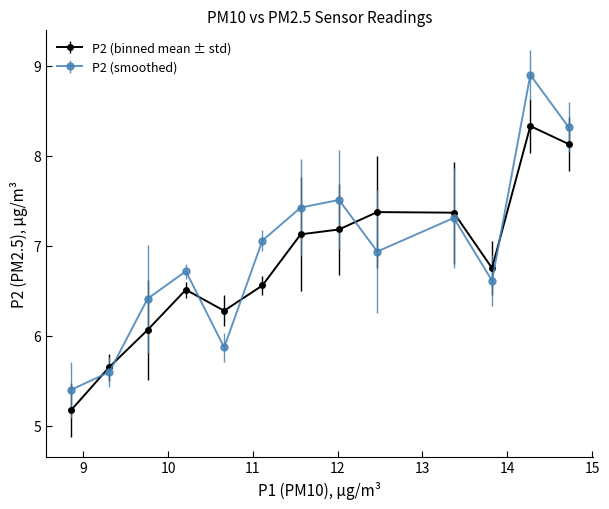

Which series has the largest range (max minus min)?

P2 (smoothed)